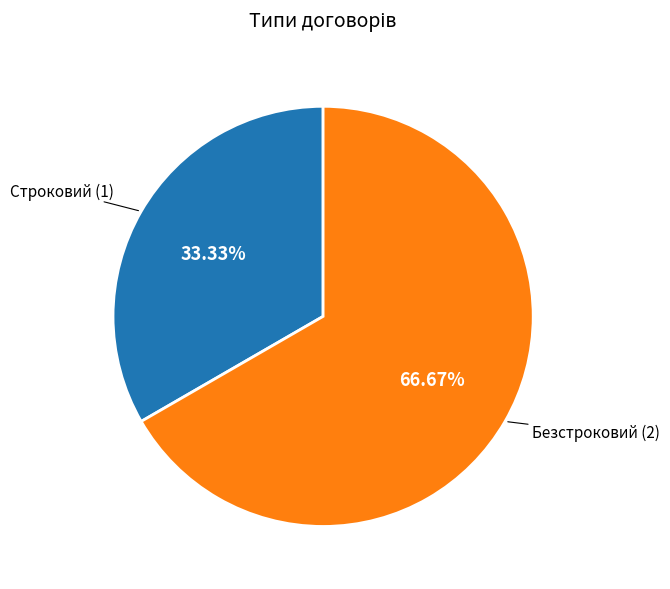

Is there a majority slice in this chart?

Yes